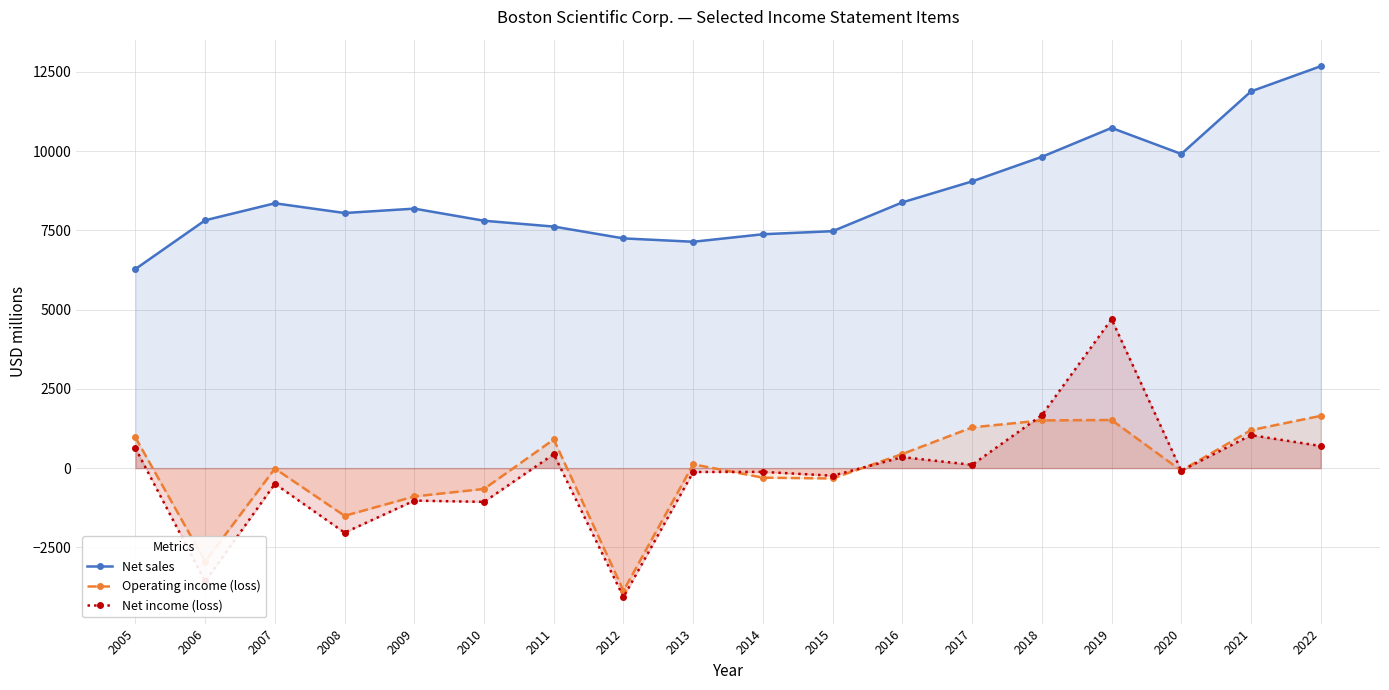

What is the difference between the second highest and second lowest values in the Net income (loss) series?

5248